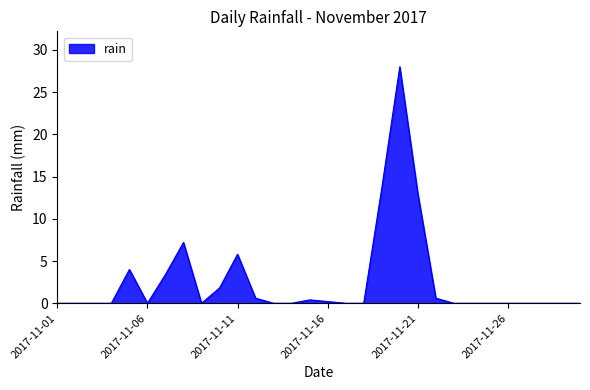

What is the greatest value displayed?

28.0